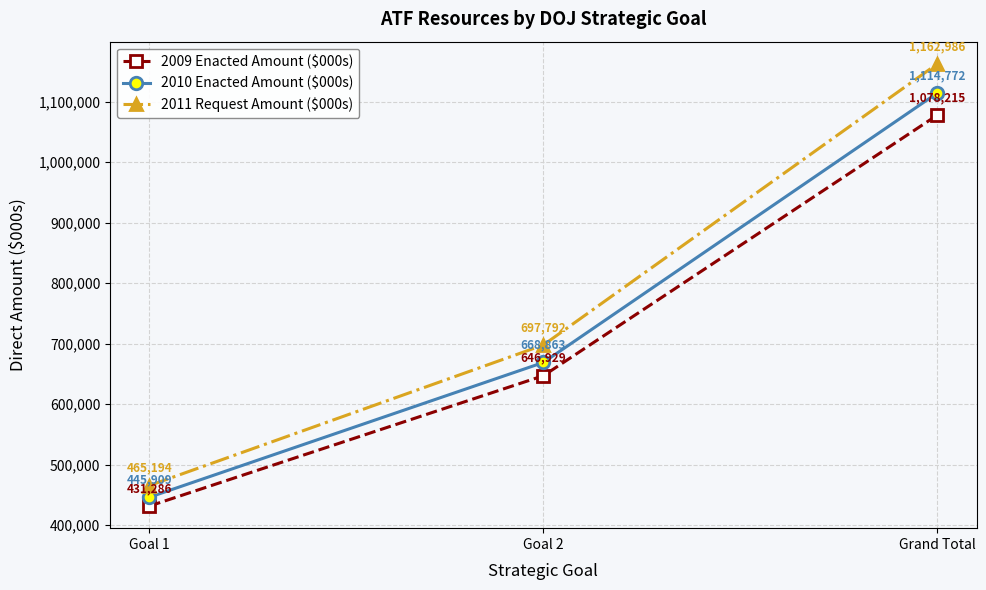

Reading left to right, extract all data points from this chart.

2009 Enacted Amount ($000s): 431286	646929	1078215
2010 Enacted Amount ($000s): 445909	668863	1114772
2011 Request Amount ($000s): 465194	697792	1162986